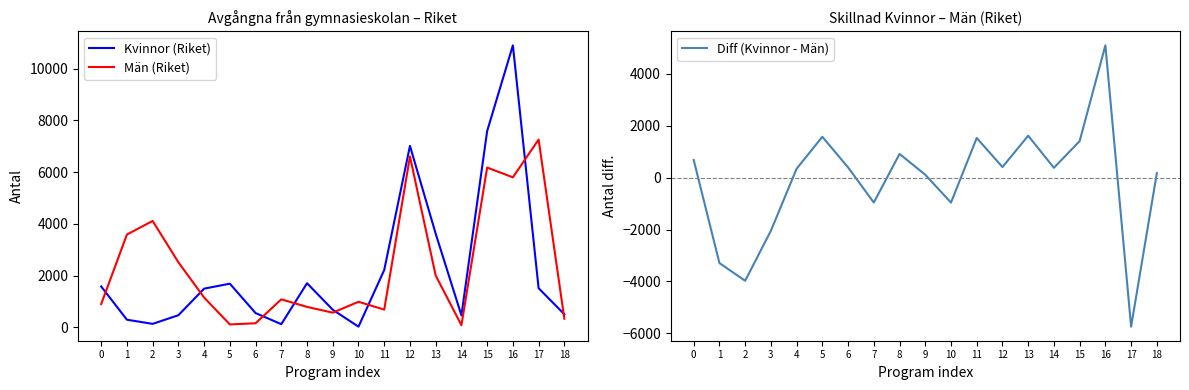

Between 6 and 17, which is larger?

17